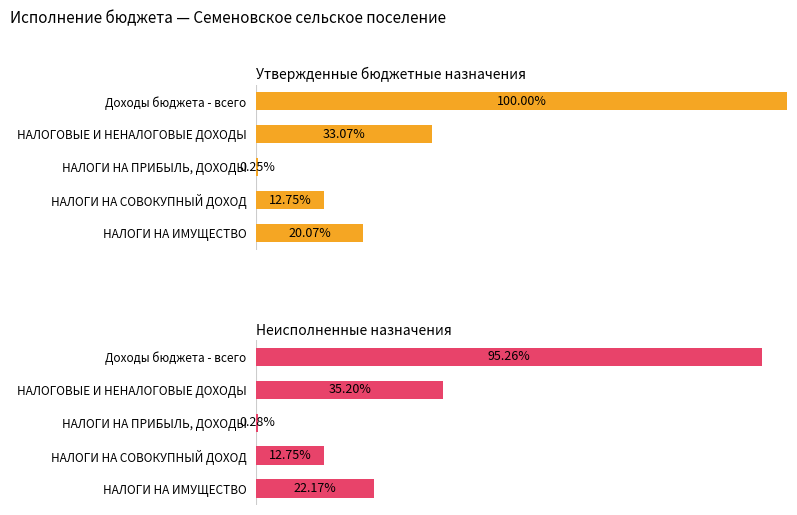

The Неисполненные назначения series shows 32.0 at НАЛОГИ НА ИМУЩЕСТВО. True or false?

False